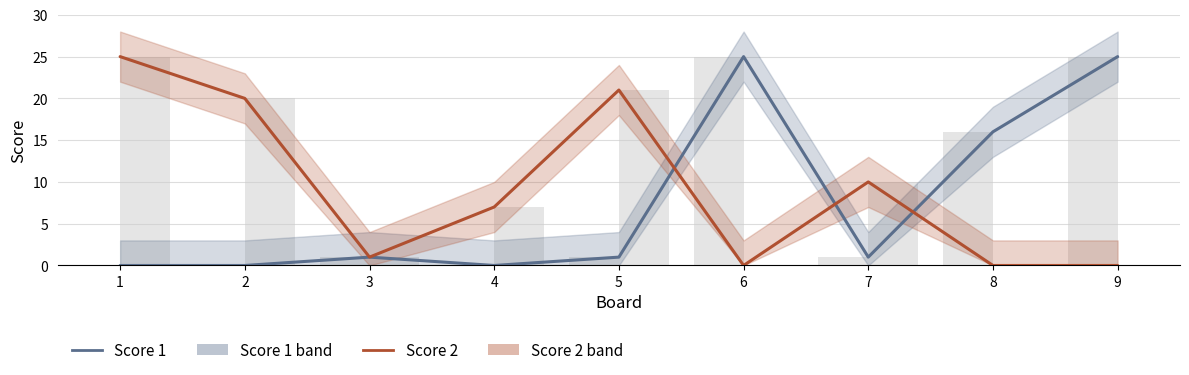

At which category is the sum across all series the highest?

1